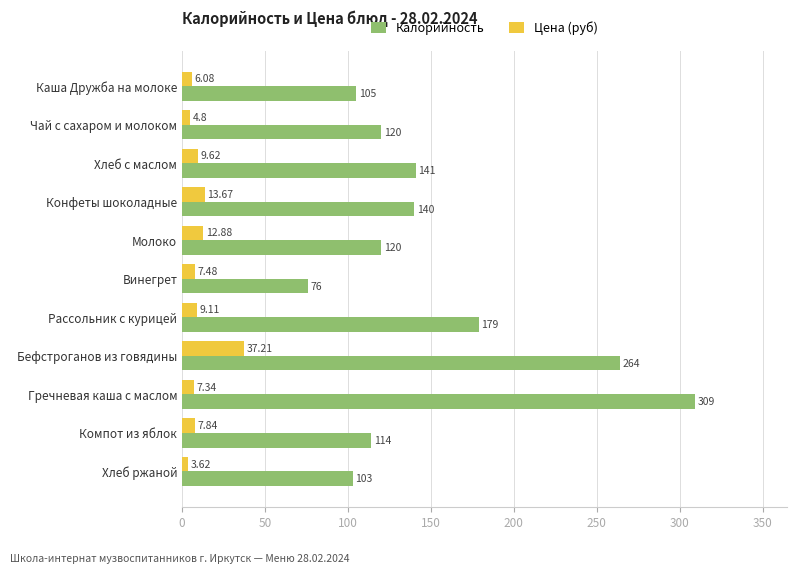

What is the sum of all Калорийность values?

1671.0